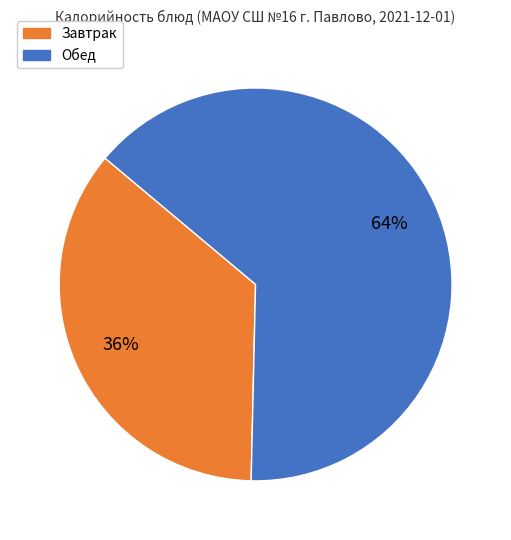

Does any single category account for the majority?

Yes